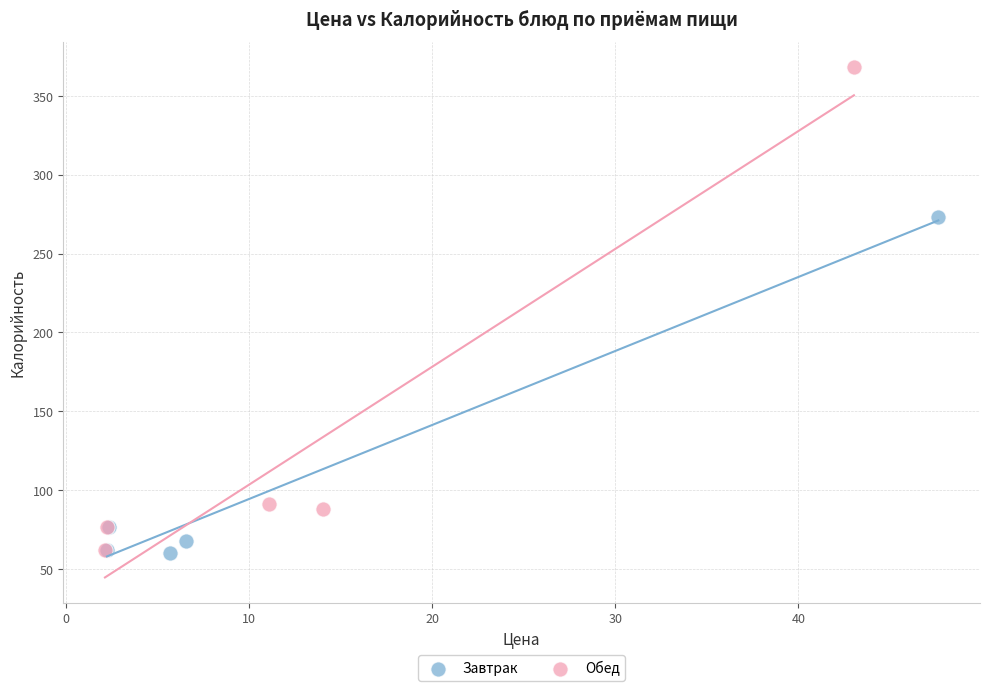

Which series has the largest Y range (max minus min)?

Обед